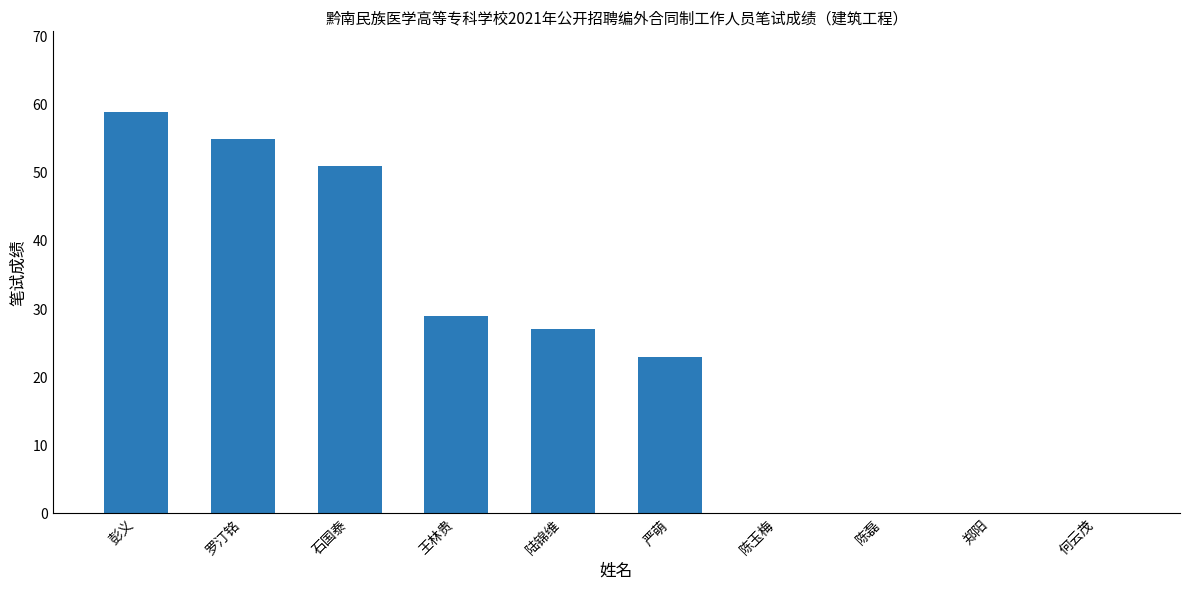

What is the sum of the values at 陈玉梅 and 严萌?

23